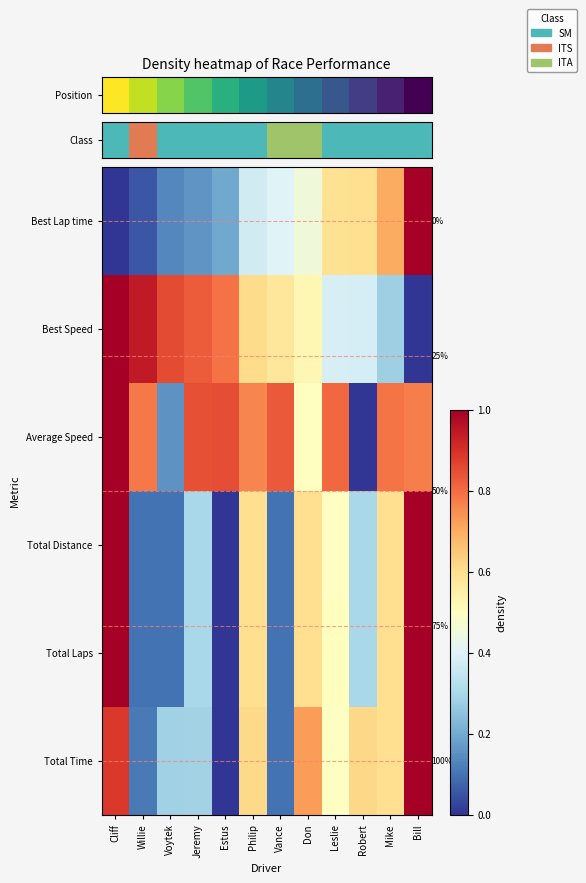

Between Leslie and Don, which is larger?

Leslie